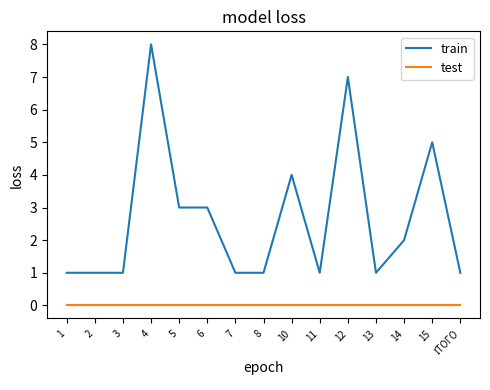

What is the difference between the highest and lowest values at 6?

3